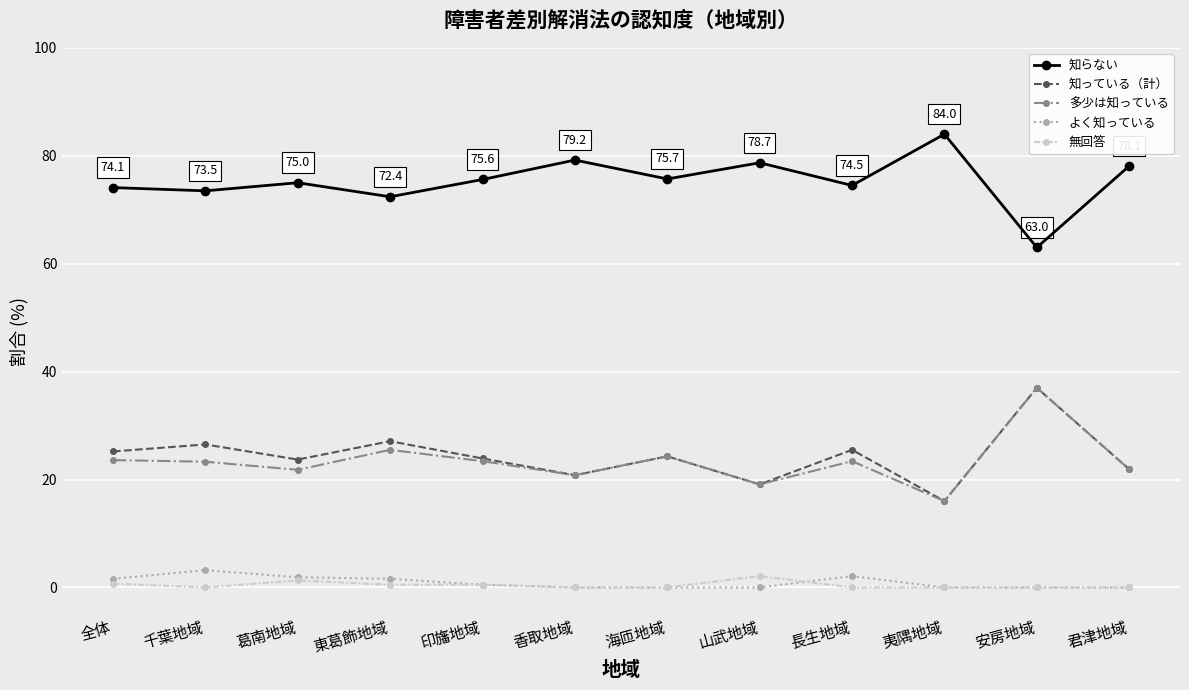

Which category has the lowest value in the 多少は知っている series?

夷隅地域